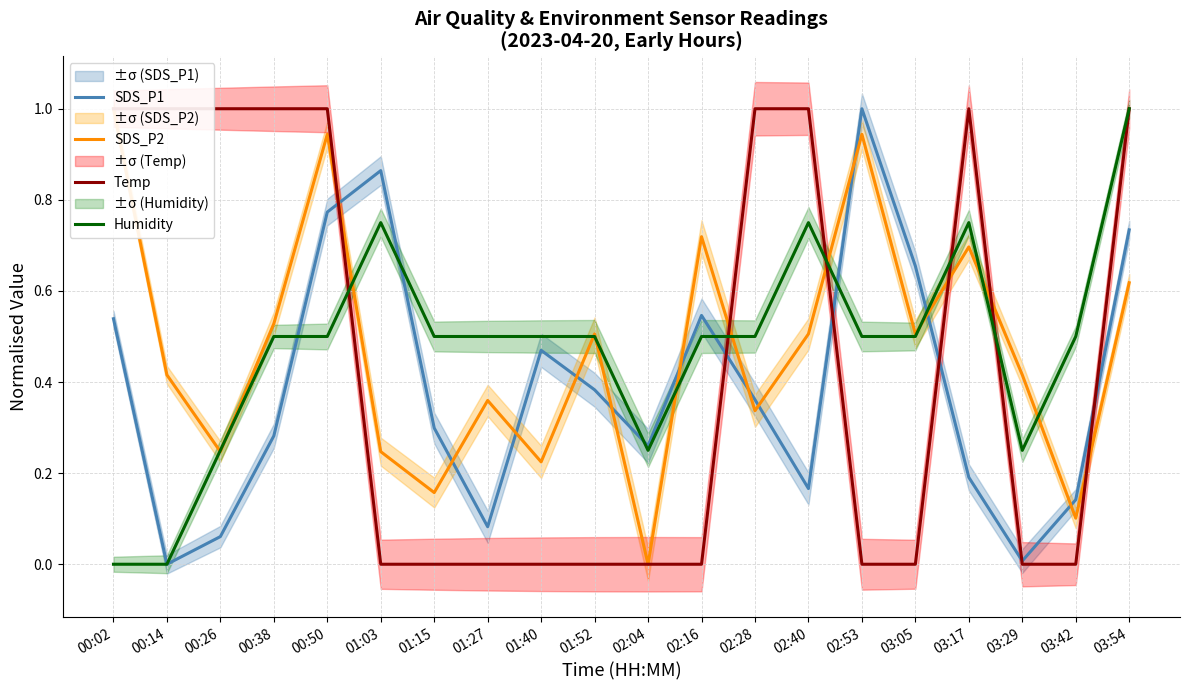

Which series has the largest total across all categories?

Humidity